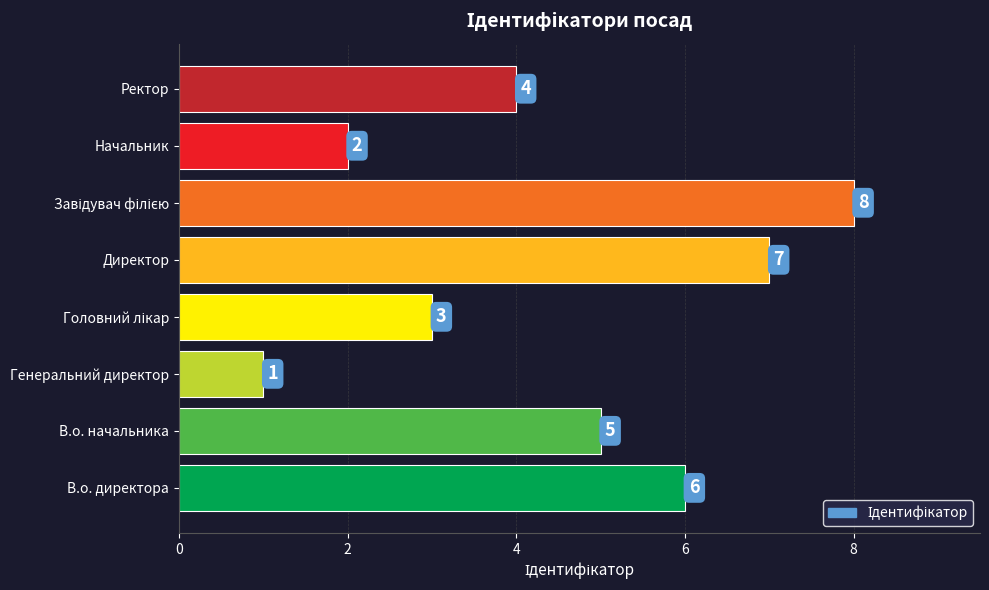

What is the difference between the maximum and minimum values?

7